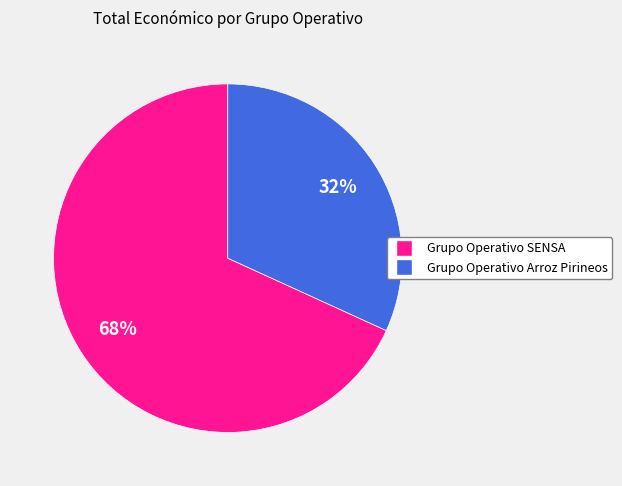

Rank the categories by value from lowest to highest.

Grupo Operativo Arroz Pirineos, Grupo Operativo SENSA